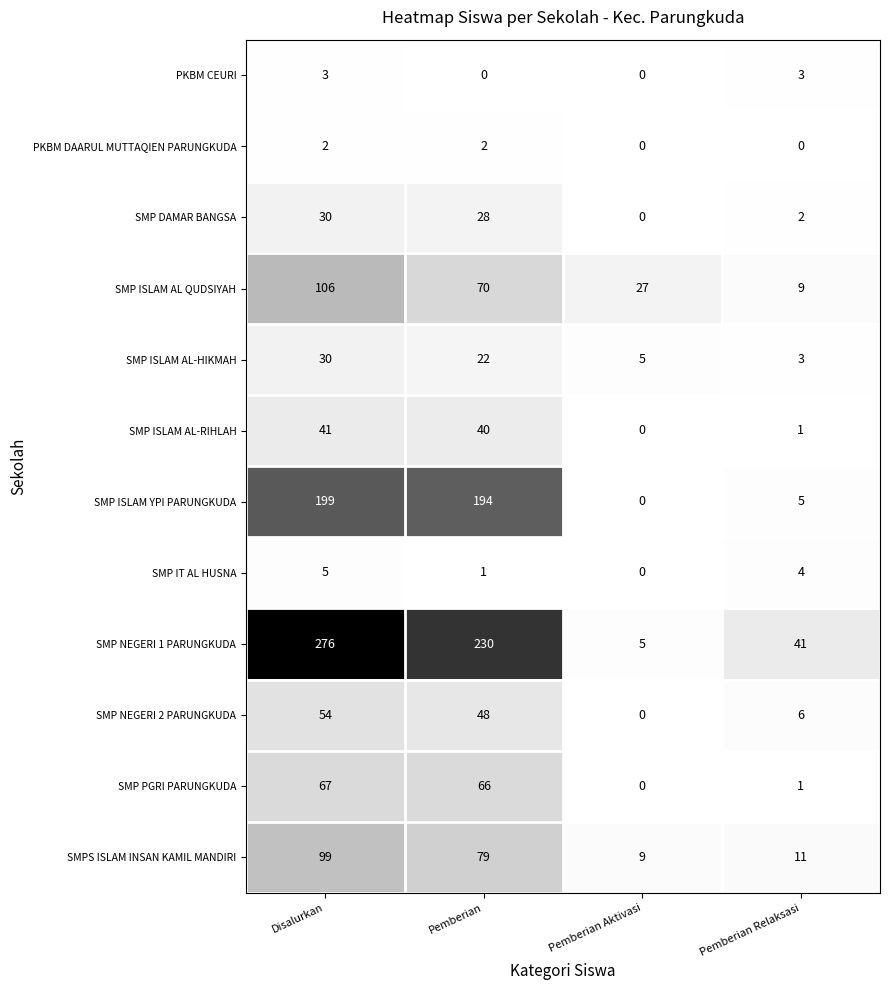

The PKBM DAARUL MUTTAQIEN PARUNGKUDA series shows -1 at Pemberian Aktivasi. True or false?

False